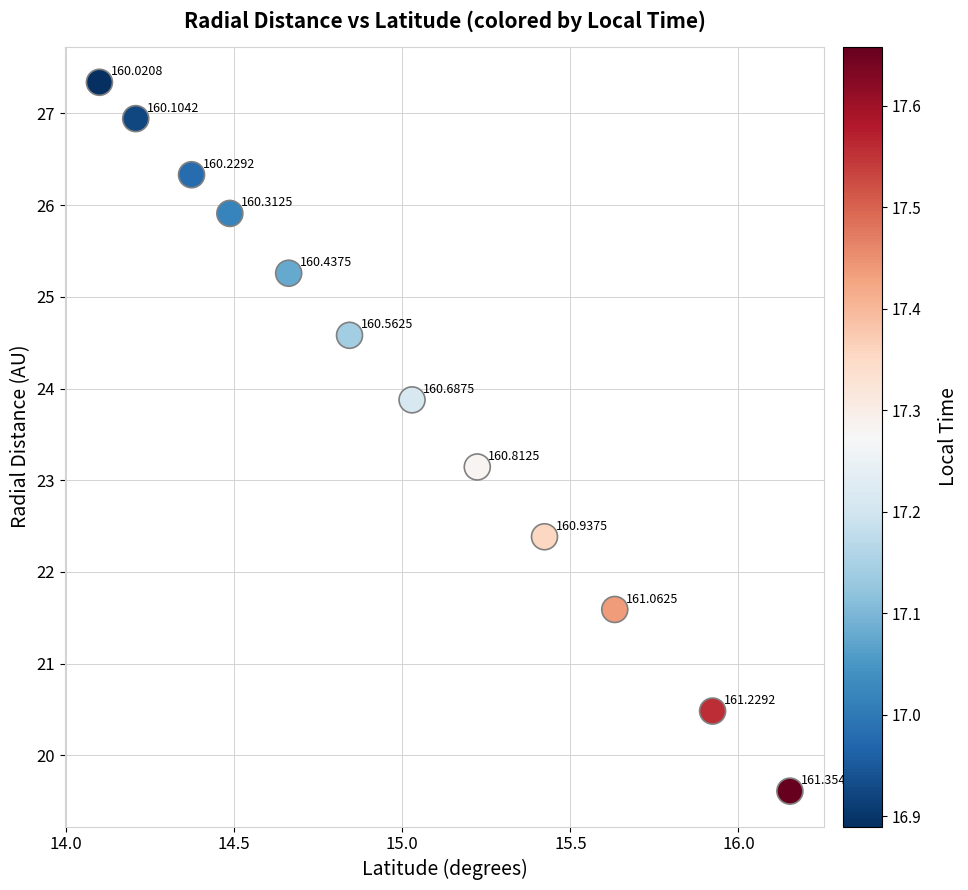

What is the range of Y values (max minus min)?

7.7